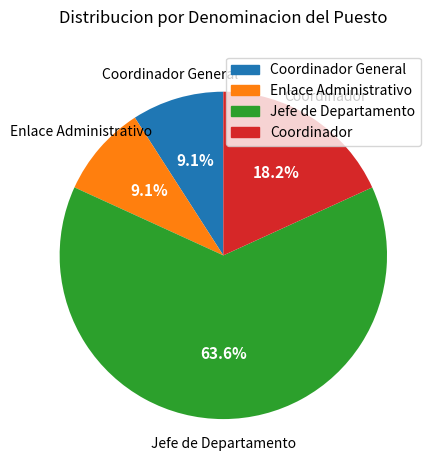

Is there any slice that represents more than half of the pie?

Yes